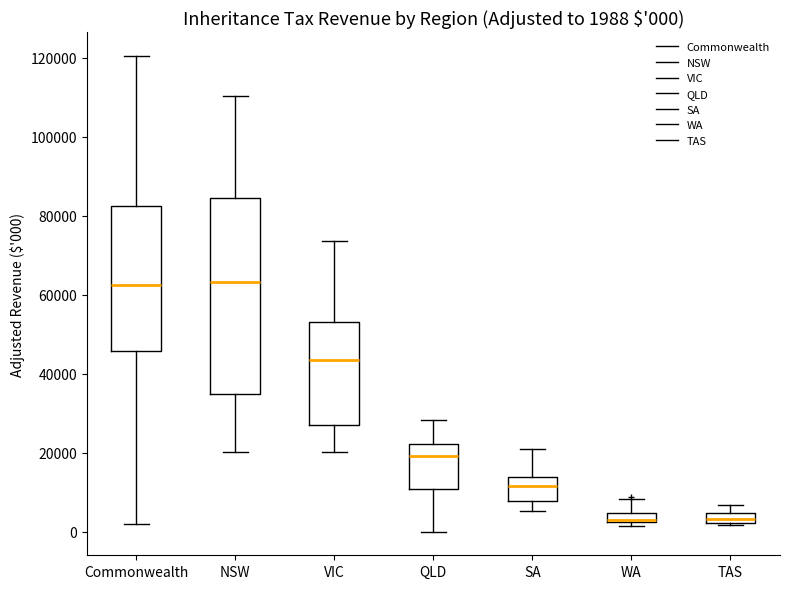

Which box is the tallest, from its lower edge to its upper edge?

NSW